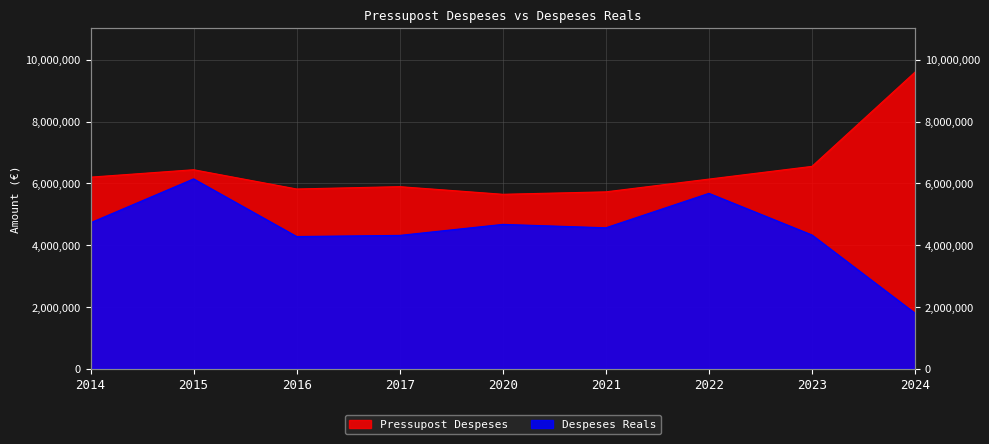

List the series in order of their overall mean, lowest first.

Despeses Reals, Pressupost Despeses